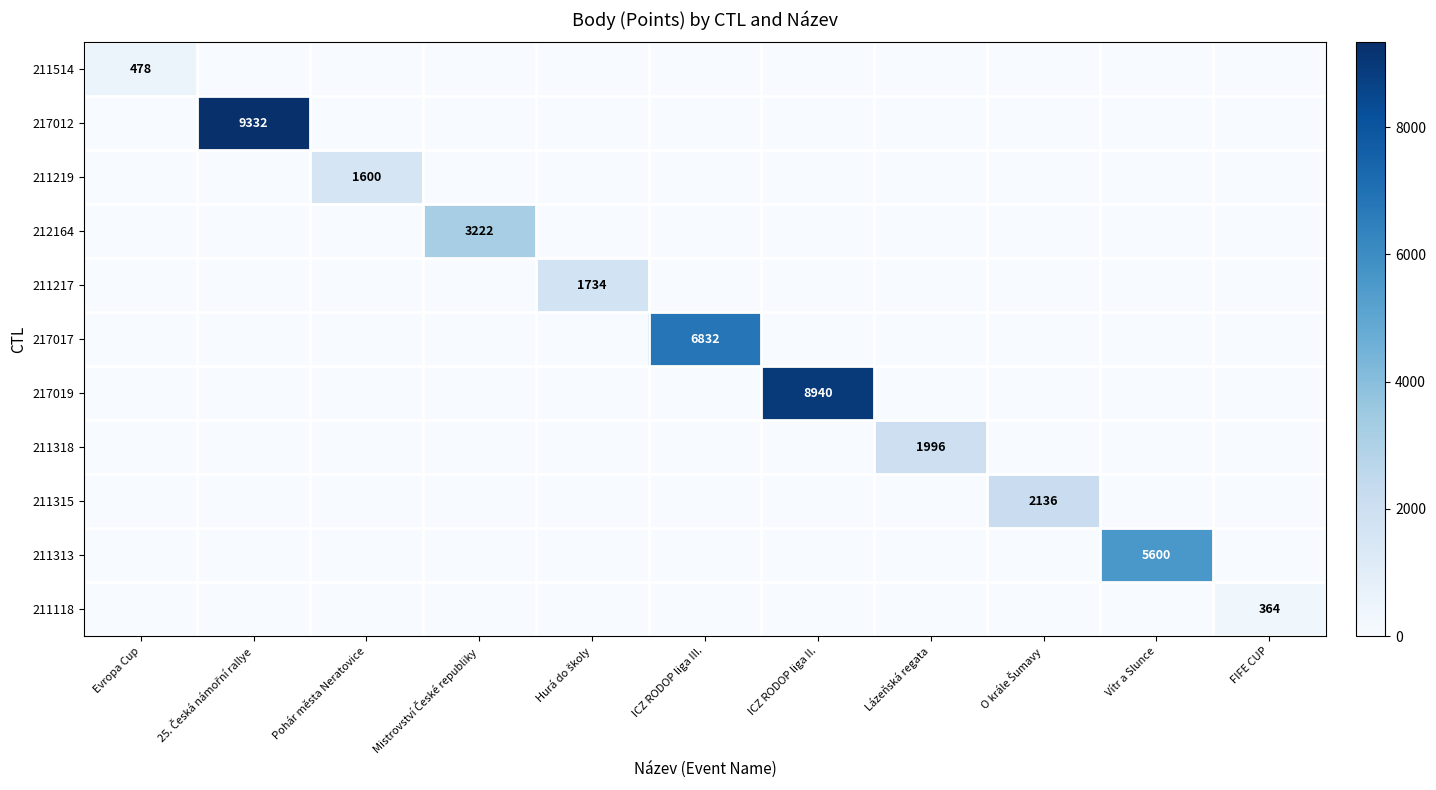

How many categories are shown in the chart?

11